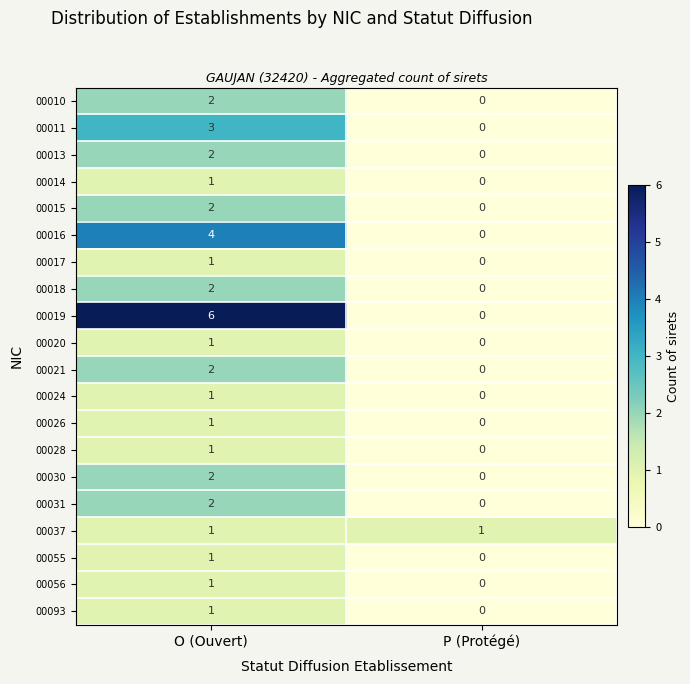

What is the spread (max minus min) of values at O (Ouvert)?

5